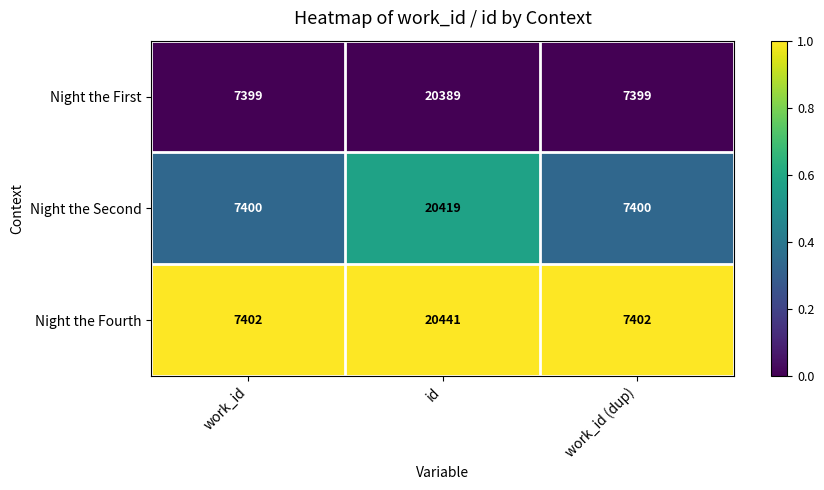

What is the approximate value of Night the Fourth at work_id (dup)?

7402